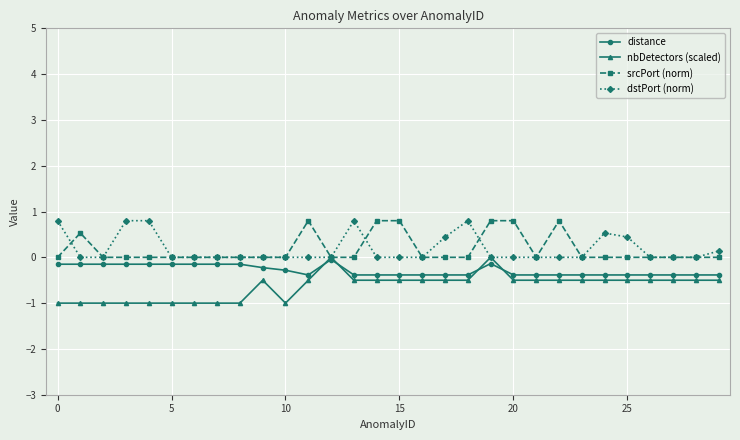

What are all the series names shown in the legend?

distance, nbDetectors (scaled), srcPort (norm), dstPort (norm)